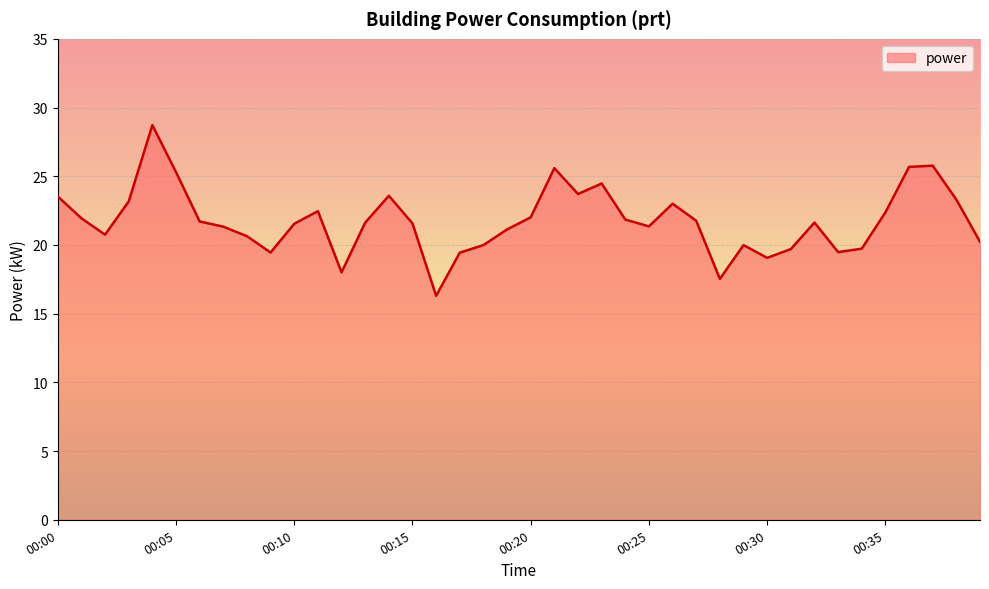

What is the difference between the maximum and minimum values?

12.4